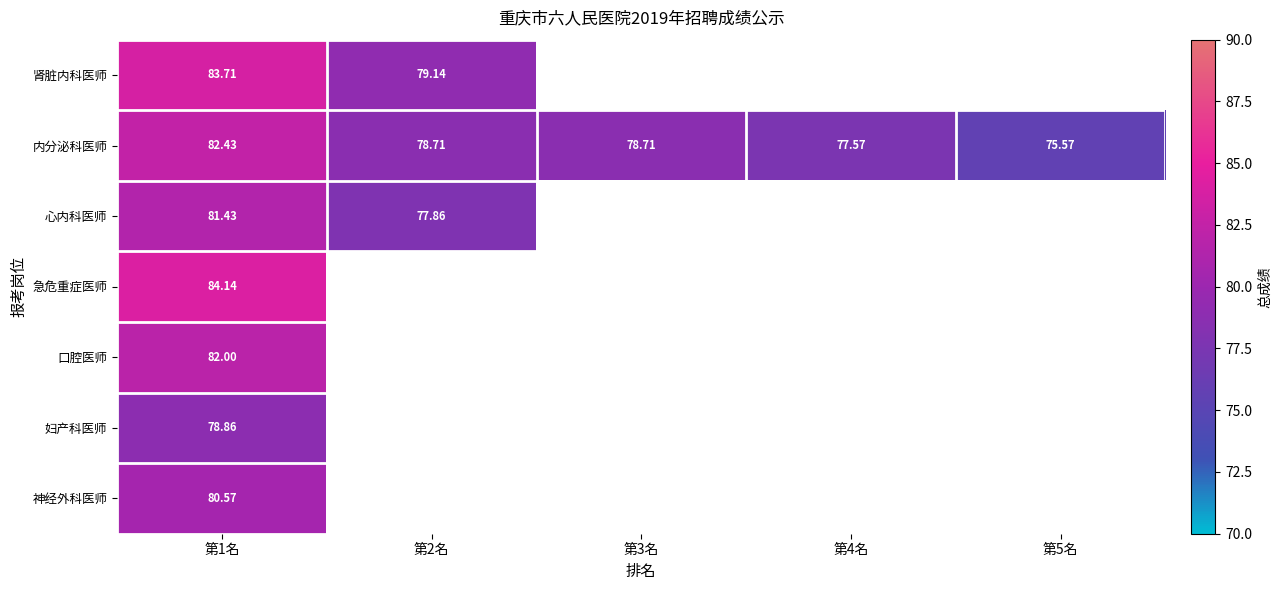

How many positive values does the 妇产科医师 series have?

1